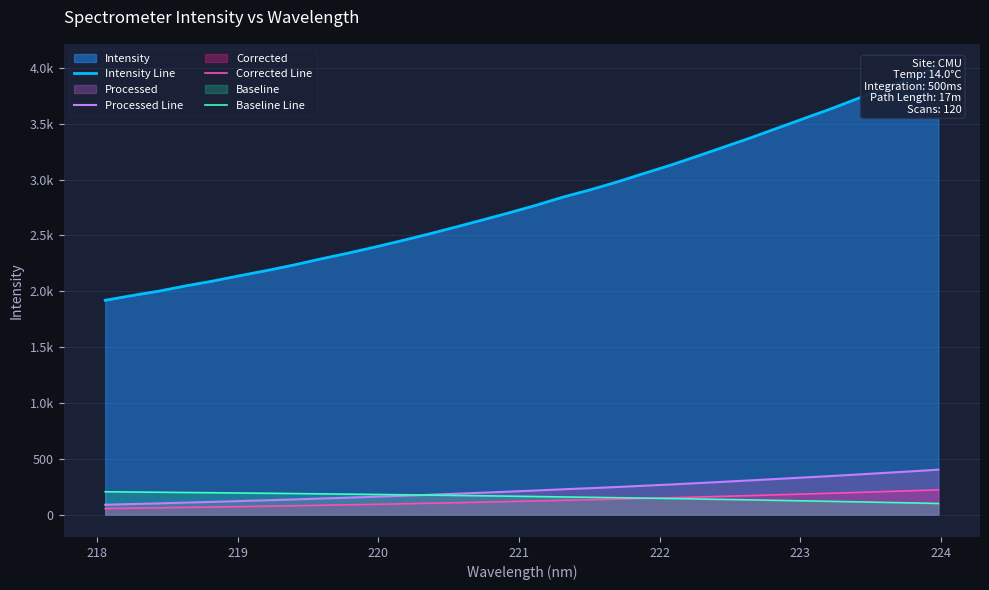

What is the label of the 5th point from the left?

221